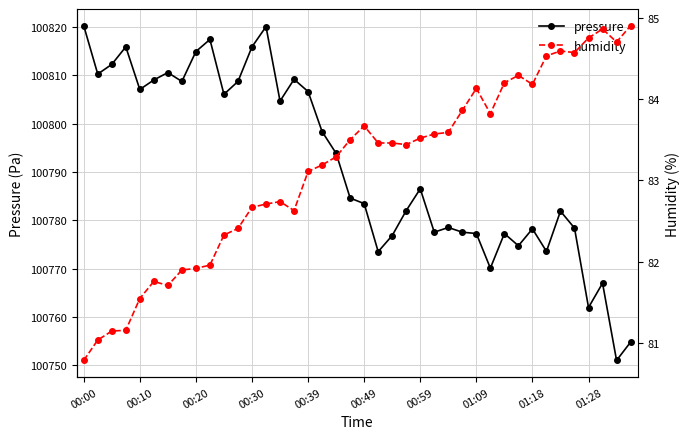

What is the difference between the maximum and second lowest values in the pressure series?

65.5